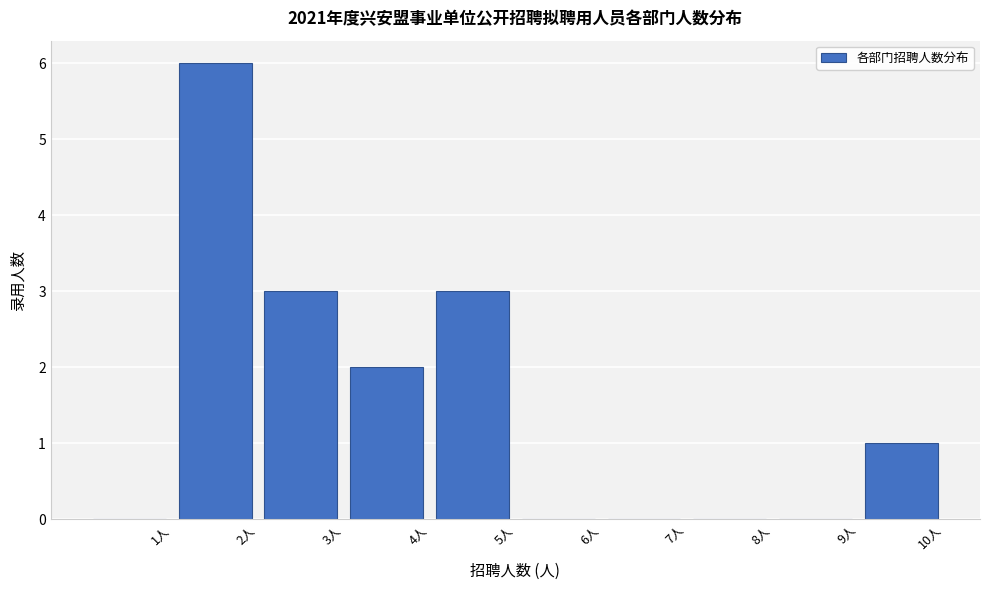

Reading left to right, list every bar in this chart as the range it spans on the x-axis followed by its height. The values are not printed on the chart, so give them approximately, as read against the axis.

0 to 1: 0
1 to 2: 6
2 to 3: 3
3 to 4: 2
4 to 5: 3
5 to 6: 0
6 to 7: 0
7 to 8: 0
8 to 9: 0
9 to 10: 1